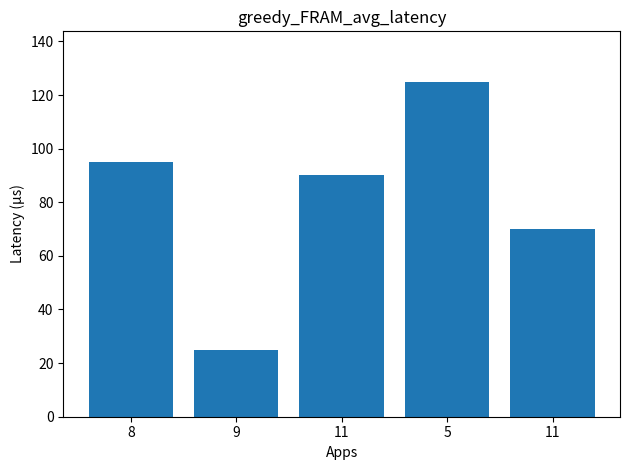

What is the difference between the maximum and minimum values?

100